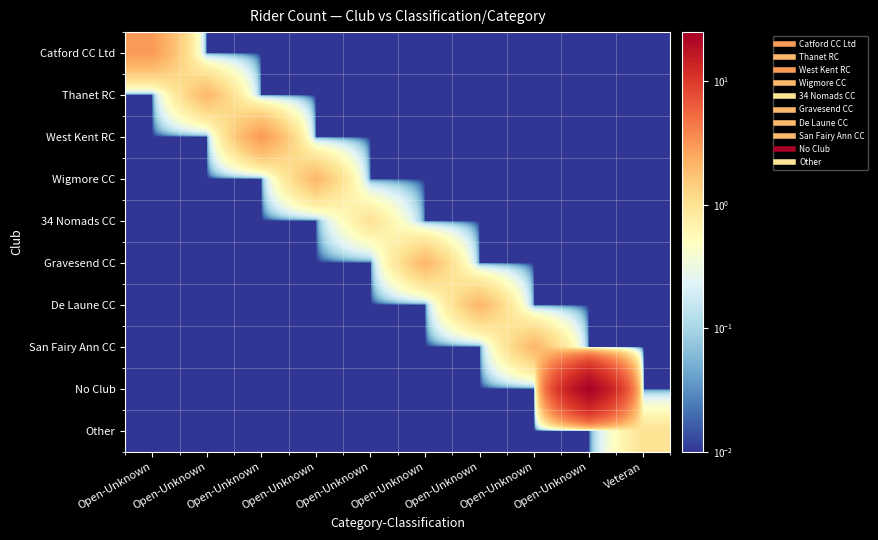

Reading left to right, what are all the values shown in this chart?

Catford CC Ltd: Open-Unknown=3.0	Open-Unknown=0.0	Open-Unknown=0.0	Open-Unknown=0.0	Open-Unknown=0.0	Open-Unknown=0.0	Open-Unknown=0.0	Open-Unknown=0.0	Open-Unknown=0.0	Veteran=0.0
Thanet RC: Open-Unknown=0.0	Open-Unknown=2.0	Open-Unknown=0.0	Open-Unknown=0.0	Open-Unknown=0.0	Open-Unknown=0.0	Open-Unknown=0.0	Open-Unknown=0.0	Open-Unknown=0.0	Veteran=0.0
West Kent RC: Open-Unknown=0.0	Open-Unknown=0.0	Open-Unknown=3.0	Open-Unknown=0.0	Open-Unknown=0.0	Open-Unknown=0.0	Open-Unknown=0.0	Open-Unknown=0.0	Open-Unknown=0.0	Veteran=0.0
Wigmore CC: Open-Unknown=0.0	Open-Unknown=0.0	Open-Unknown=0.0	Open-Unknown=2.0	Open-Unknown=0.0	Open-Unknown=0.0	Open-Unknown=0.0	Open-Unknown=0.0	Open-Unknown=0.0	Veteran=0.0
34 Nomads CC: Open-Unknown=0.0	Open-Unknown=0.0	Open-Unknown=0.0	Open-Unknown=0.0	Open-Unknown=1.0	Open-Unknown=0.0	Open-Unknown=0.0	Open-Unknown=0.0	Open-Unknown=0.0	Veteran=0.0
Gravesend CC: Open-Unknown=0.0	Open-Unknown=0.0	Open-Unknown=0.0	Open-Unknown=0.0	Open-Unknown=0.0	Open-Unknown=2.0	Open-Unknown=0.0	Open-Unknown=0.0	Open-Unknown=0.0	Veteran=0.0
De Laune CC: Open-Unknown=0.0	Open-Unknown=0.0	Open-Unknown=0.0	Open-Unknown=0.0	Open-Unknown=0.0	Open-Unknown=0.0	Open-Unknown=2.0	Open-Unknown=0.0	Open-Unknown=0.0	Veteran=0.0
San Fairy Ann CC: Open-Unknown=0.0	Open-Unknown=0.0	Open-Unknown=0.0	Open-Unknown=0.0	Open-Unknown=0.0	Open-Unknown=0.0	Open-Unknown=0.0	Open-Unknown=2.0	Open-Unknown=0.0	Veteran=0.0
No Club: Open-Unknown=0.0	Open-Unknown=0.0	Open-Unknown=0.0	Open-Unknown=0.0	Open-Unknown=0.0	Open-Unknown=0.0	Open-Unknown=0.0	Open-Unknown=0.0	Open-Unknown=24.0	Veteran=0.0
Other: Open-Unknown=0.0	Open-Unknown=0.0	Open-Unknown=0.0	Open-Unknown=0.0	Open-Unknown=0.0	Open-Unknown=0.0	Open-Unknown=0.0	Open-Unknown=0.0	Open-Unknown=0.0	Veteran=1.0